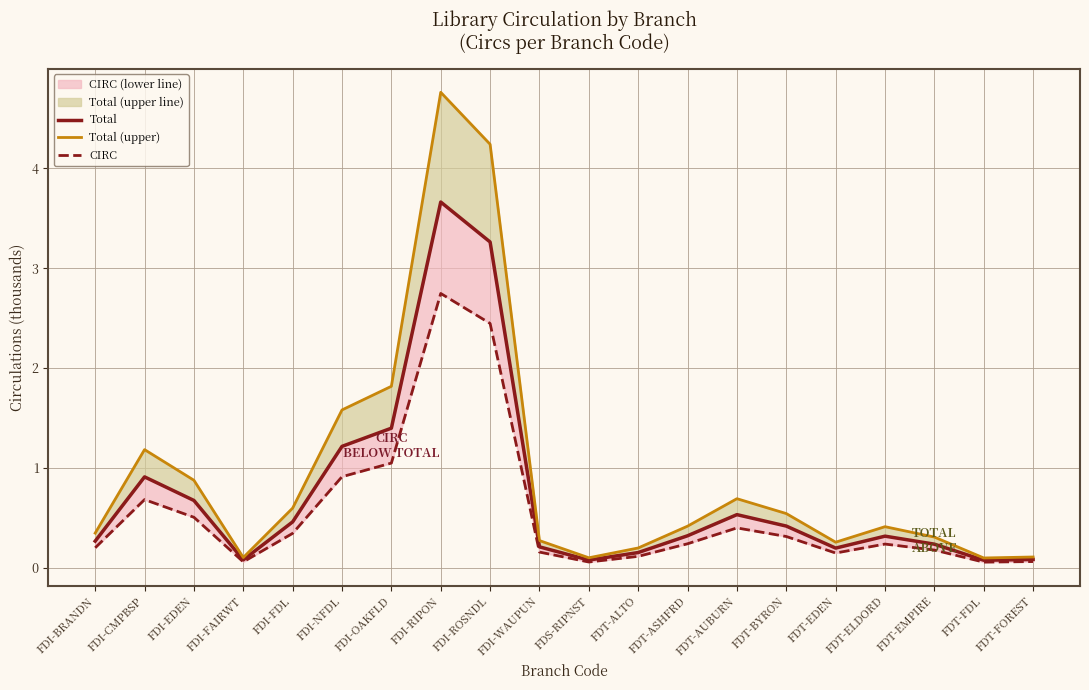

What position from the left is FDT-EMPIRE?

18